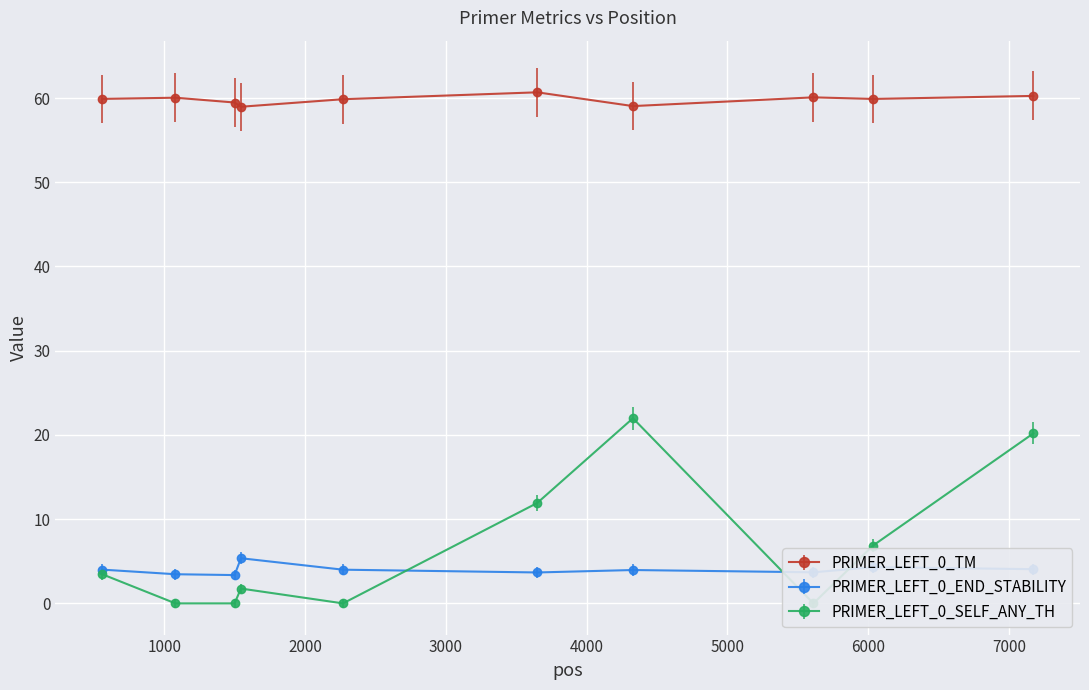

True or false: PRIMER_LEFT_0_TM and PRIMER_LEFT_0_SELF_ANY_TH cross at least once.

False